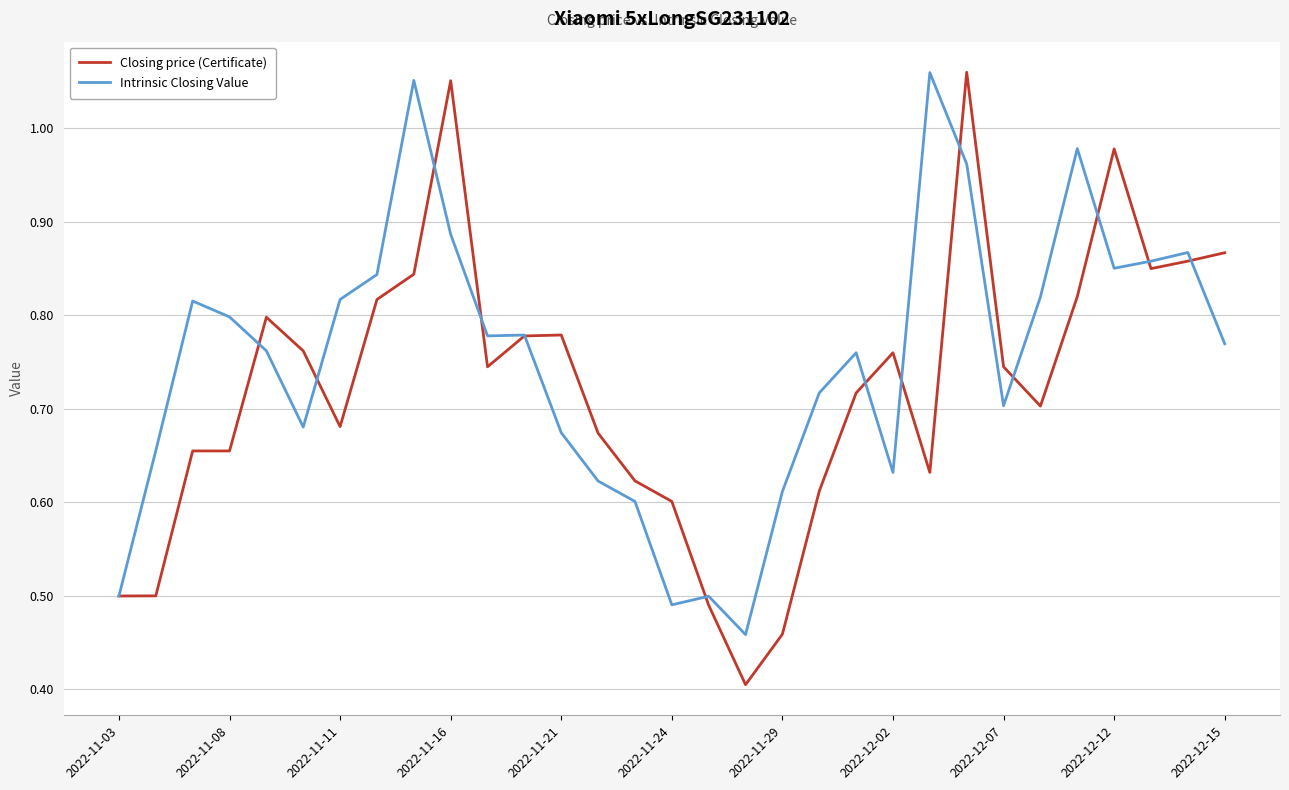

True or false: Intrinsic Closing Value has more than 0 interior local peaks.

True